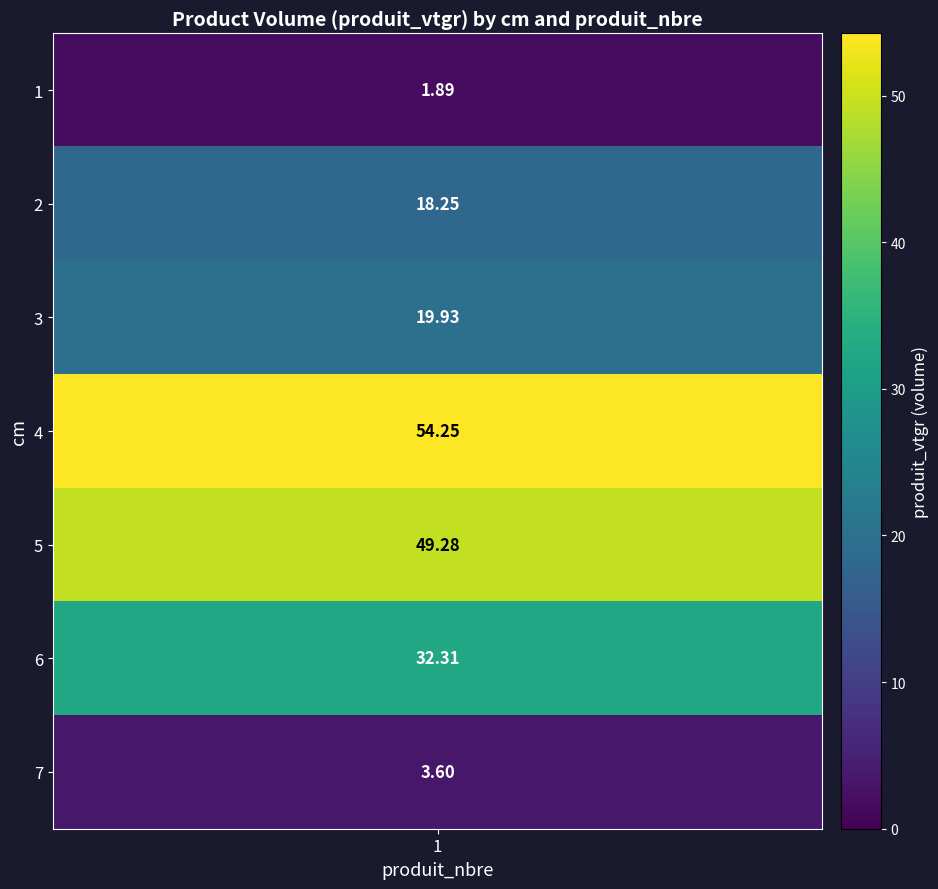

List the labels in order of value, smallest first.

0, 6, 1, 2, 5, 4, 3